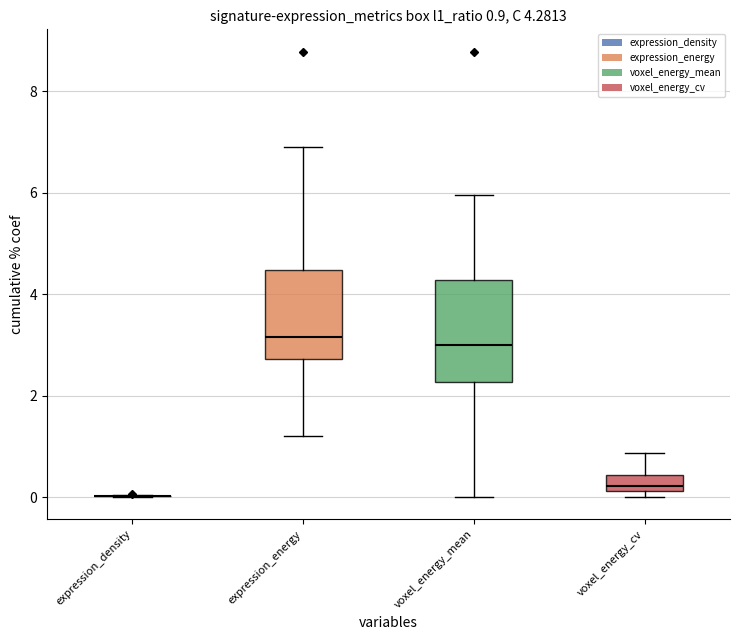

Which box is the tallest, from its lower edge to its upper edge?

voxel_energy_mean